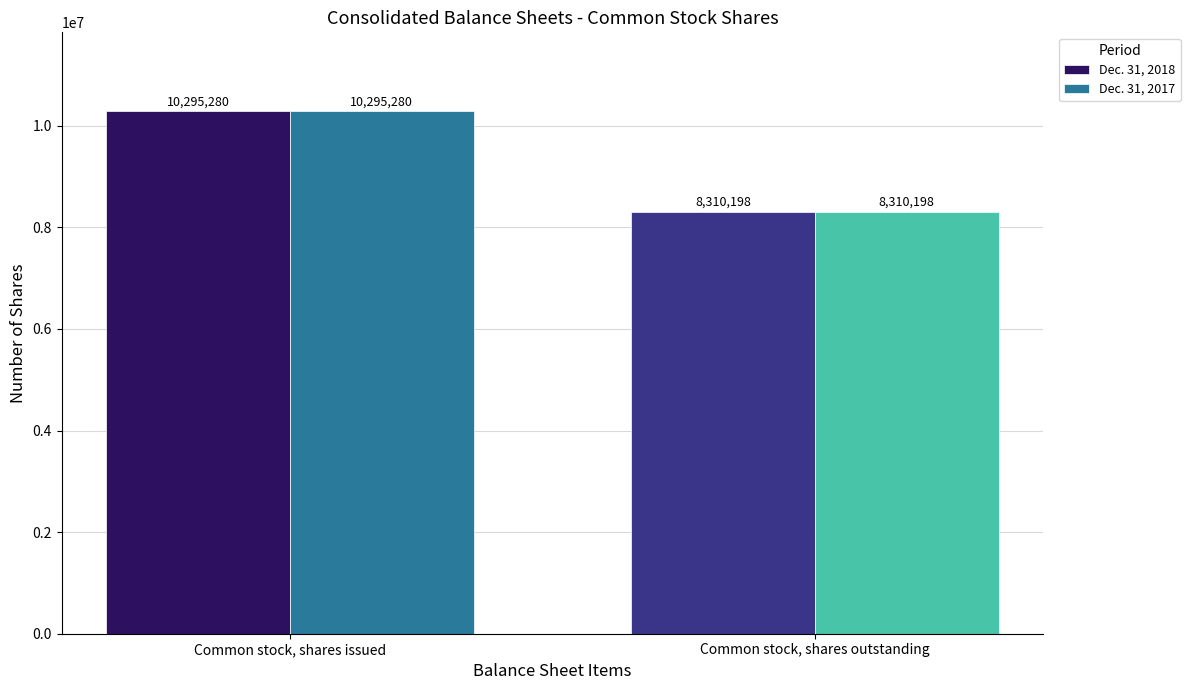

What is the sum of the Dec. 31, 2018 values at Common stock, shares issued and Common stock, shares outstanding?

18605478